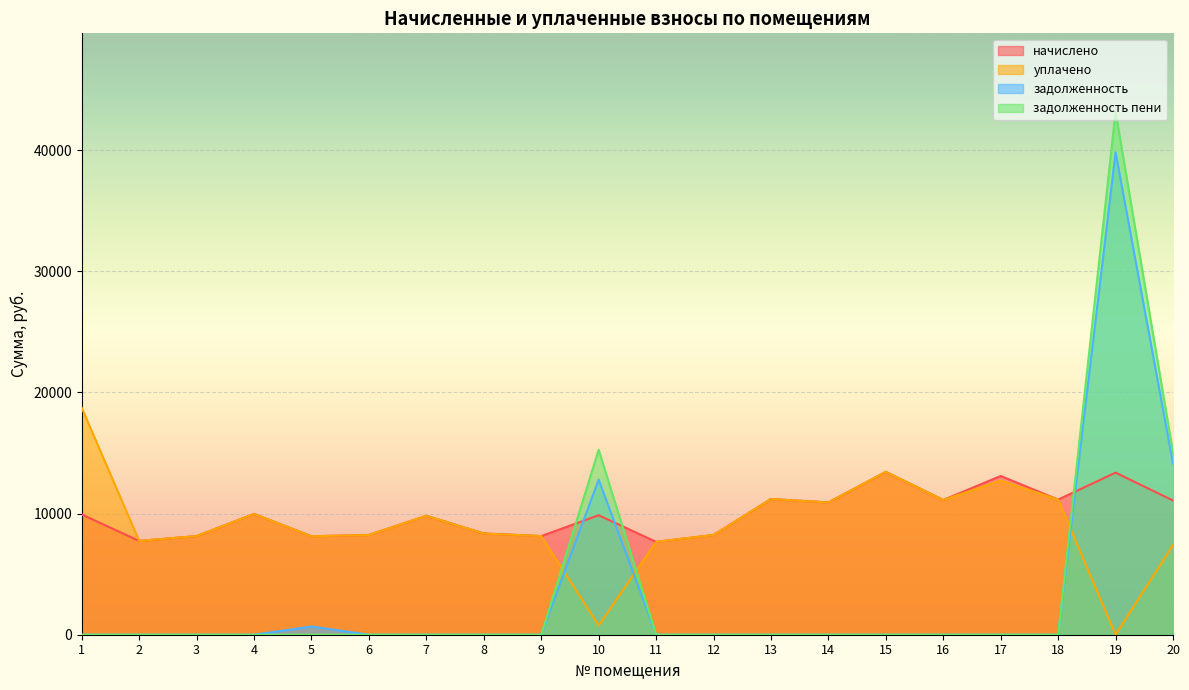

The уплачено series shows 13440.0 at 15. True or false?

True